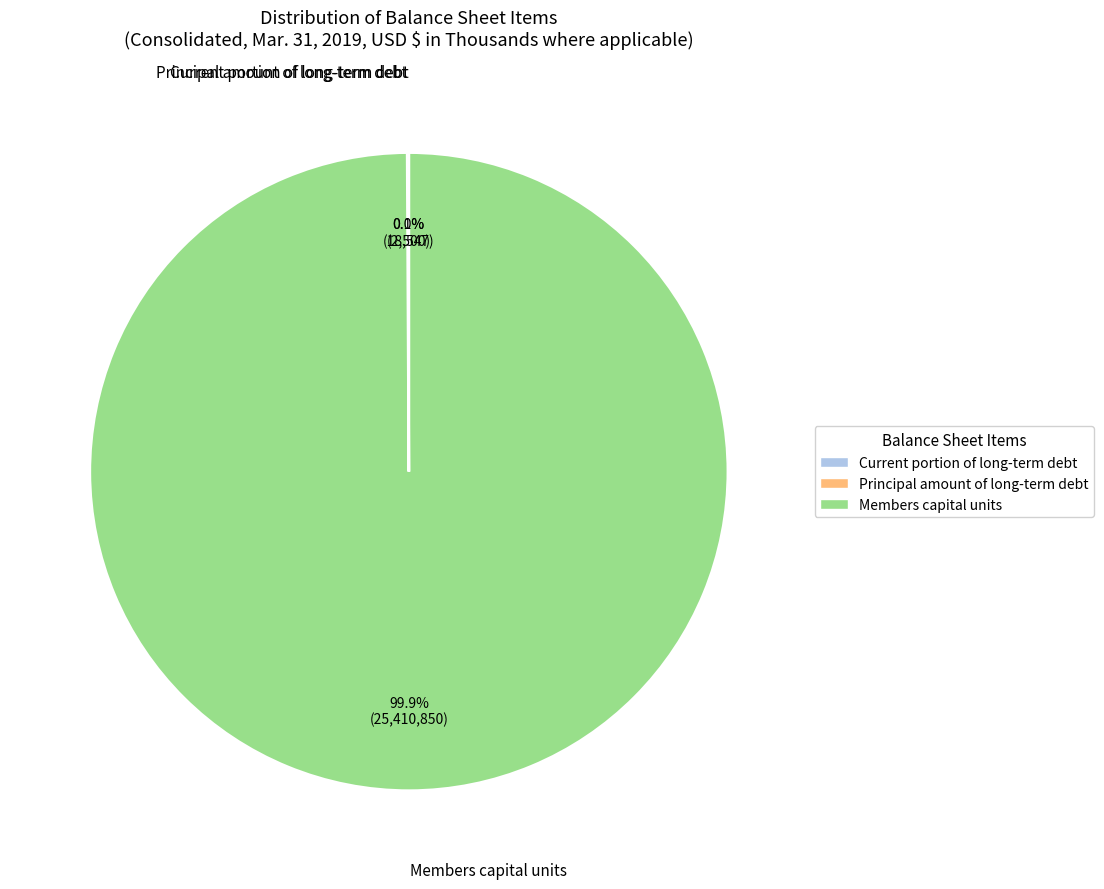

Which category has the biggest portion of the pie?

Members capital units